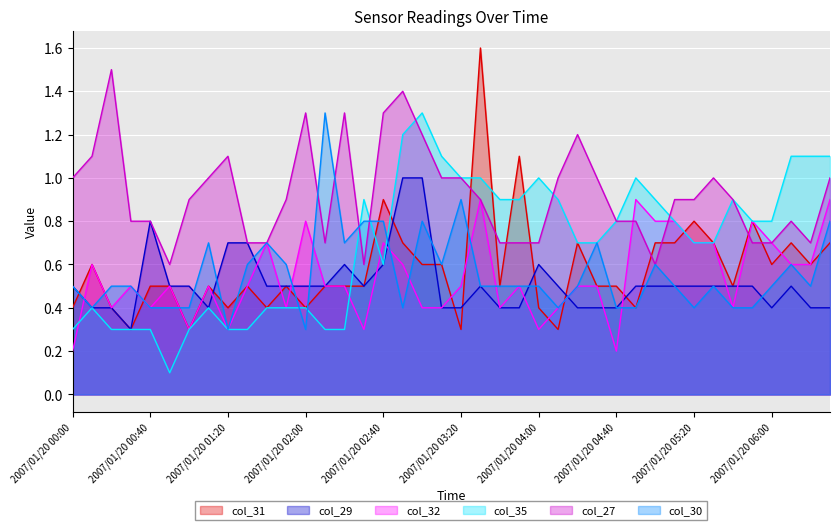

At which category does col_32 reach its first local valley?

2007/01/20 00:20